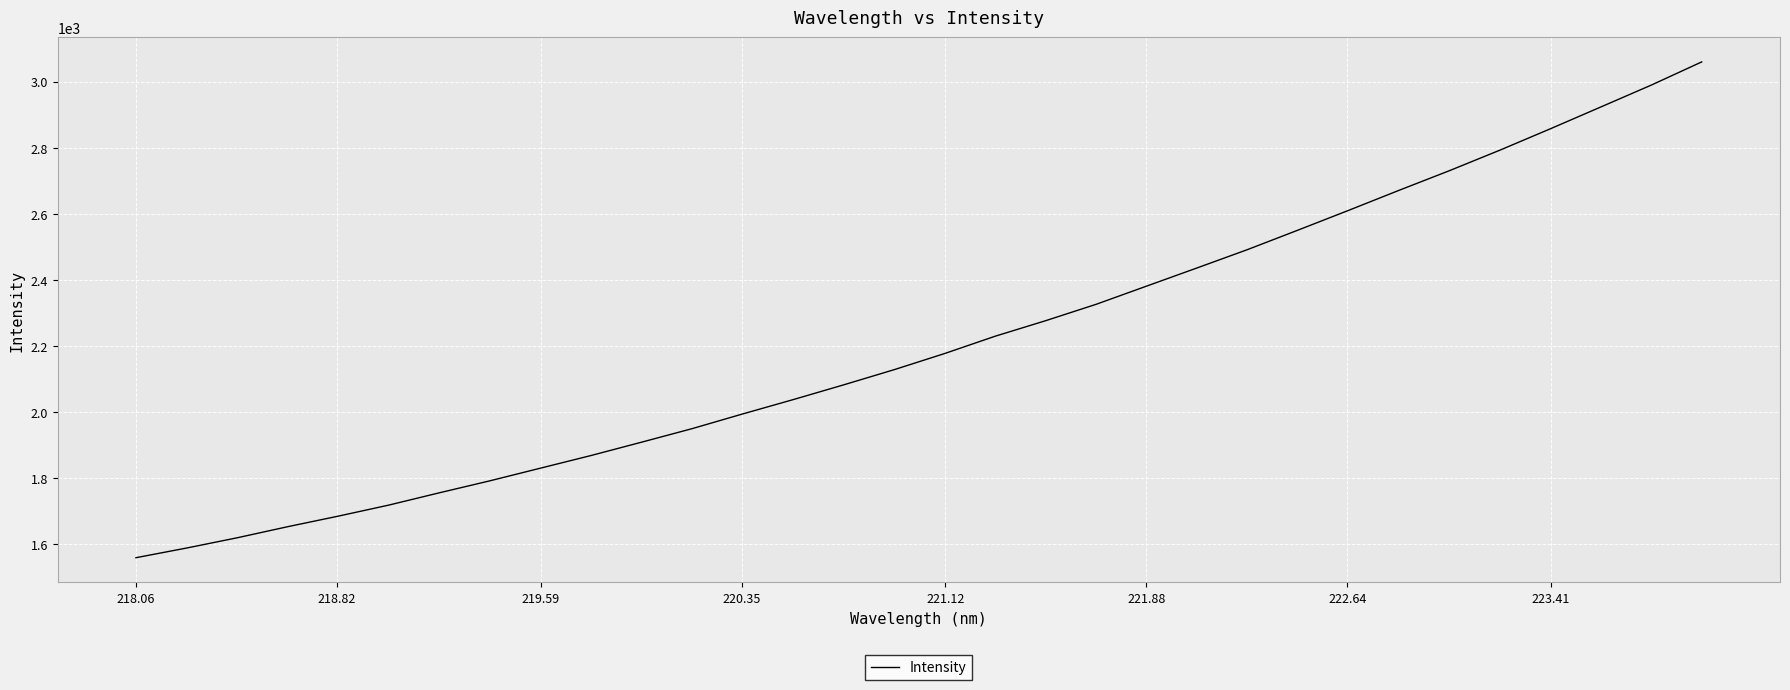

What is the difference between the maximum and minimum values?

1500.0